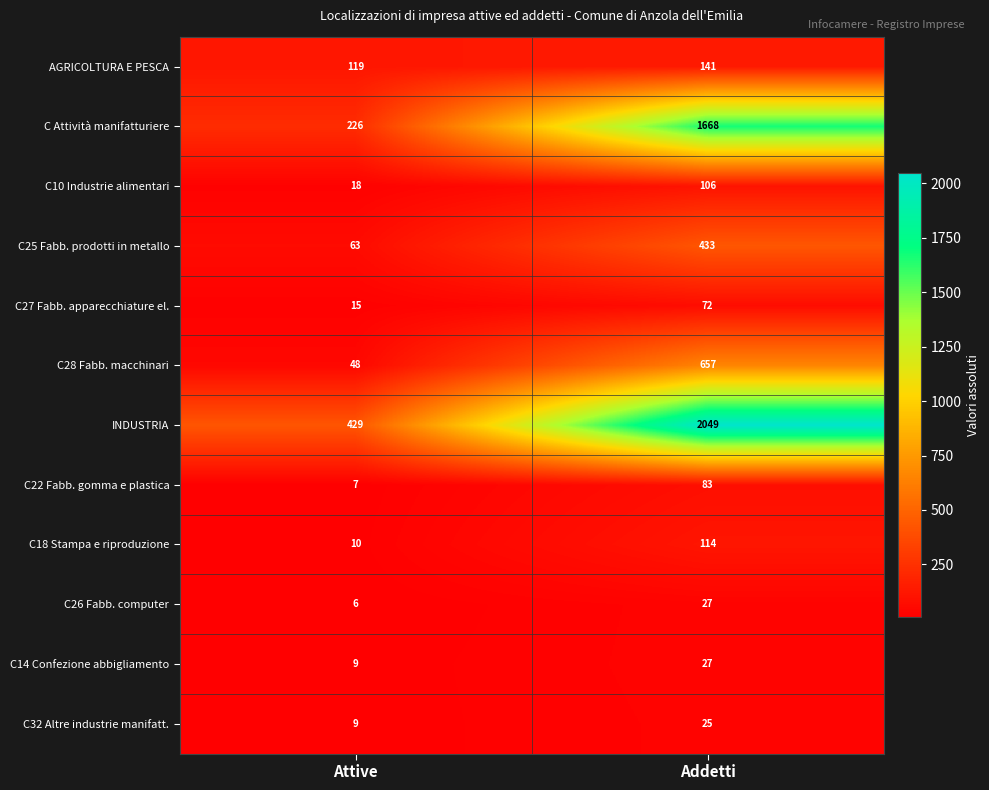

Which category has the lowest value in the C25 Fabb. prodotti in metallo series?

Attive